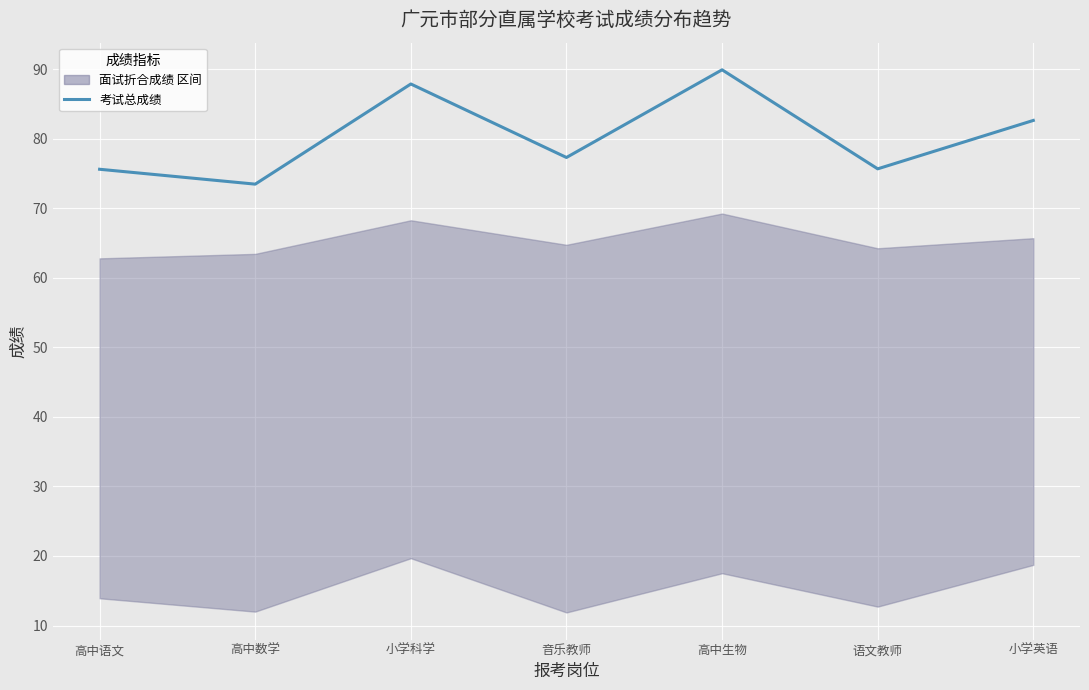

At which category does the chart reach its peak across all series?

高中生物